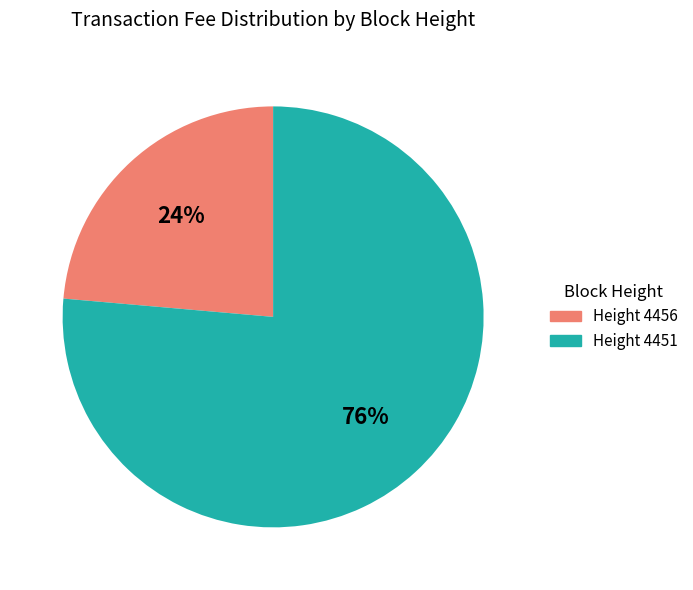

What is the majority slice?

Height 4451